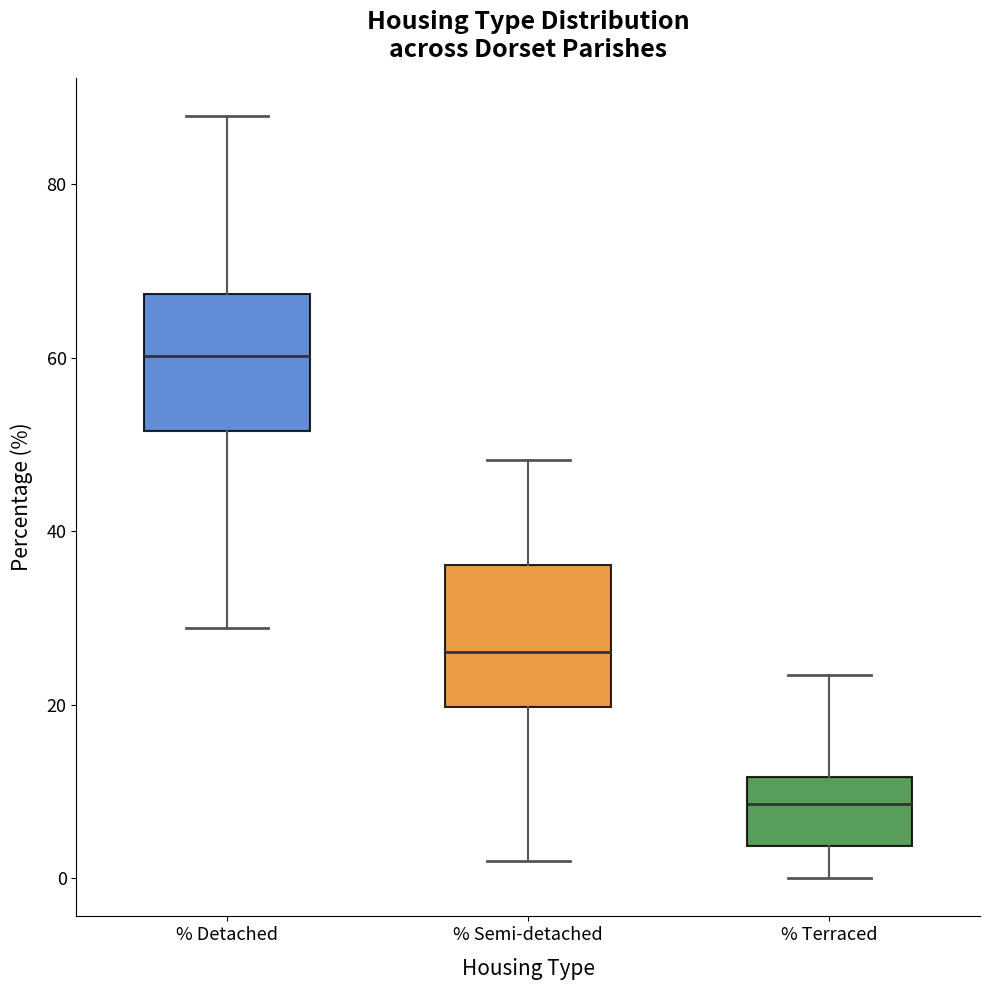

Reading left to right, read every box against the y-axis: the position of its median line, the range the box covers, and the ends of its whiskers. The values are not printed on the chart, so give them approximately, as read against the axis.

% Detached: median 60, box 52 to 68, whiskers 28 to 88
% Semi-detached: median 26, box 20 to 36, whiskers 2 to 48
% Terraced: median 8, box 4 to 12, whiskers 0 to 24